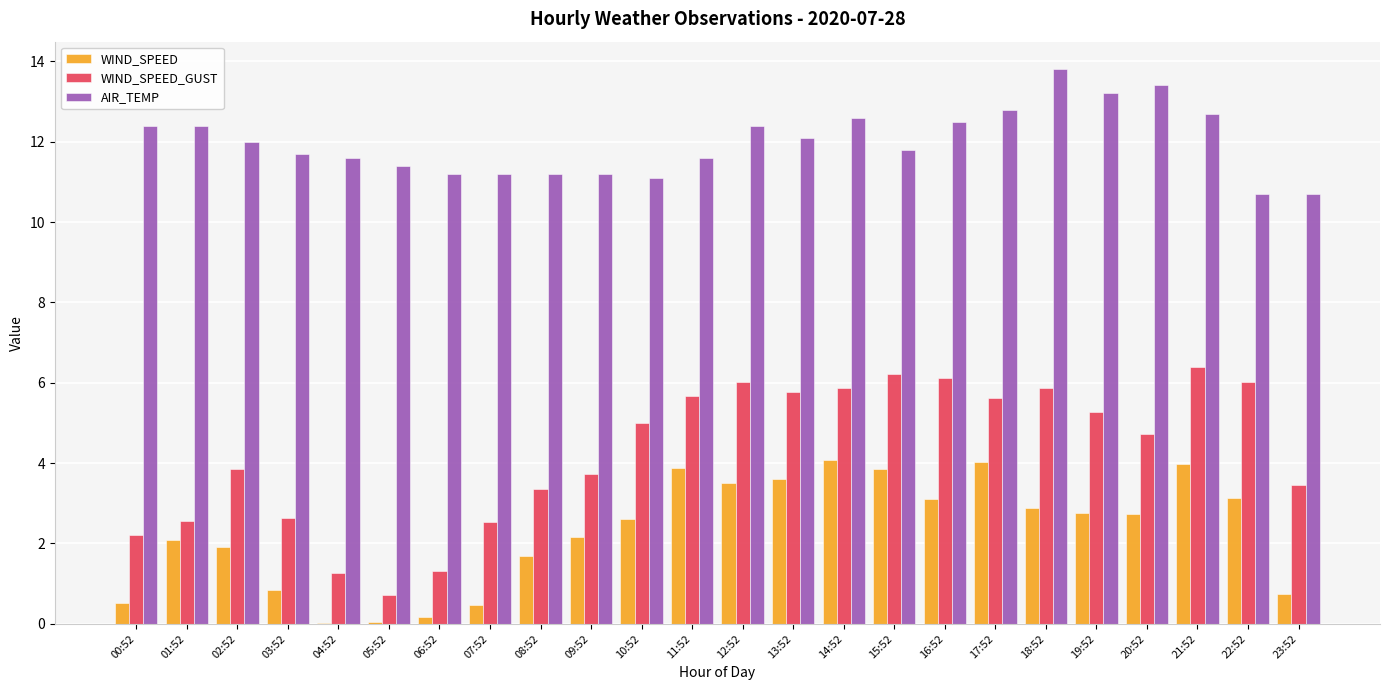

What is the approximate value of WIND_SPEED_GUST at 23:52?

3.4